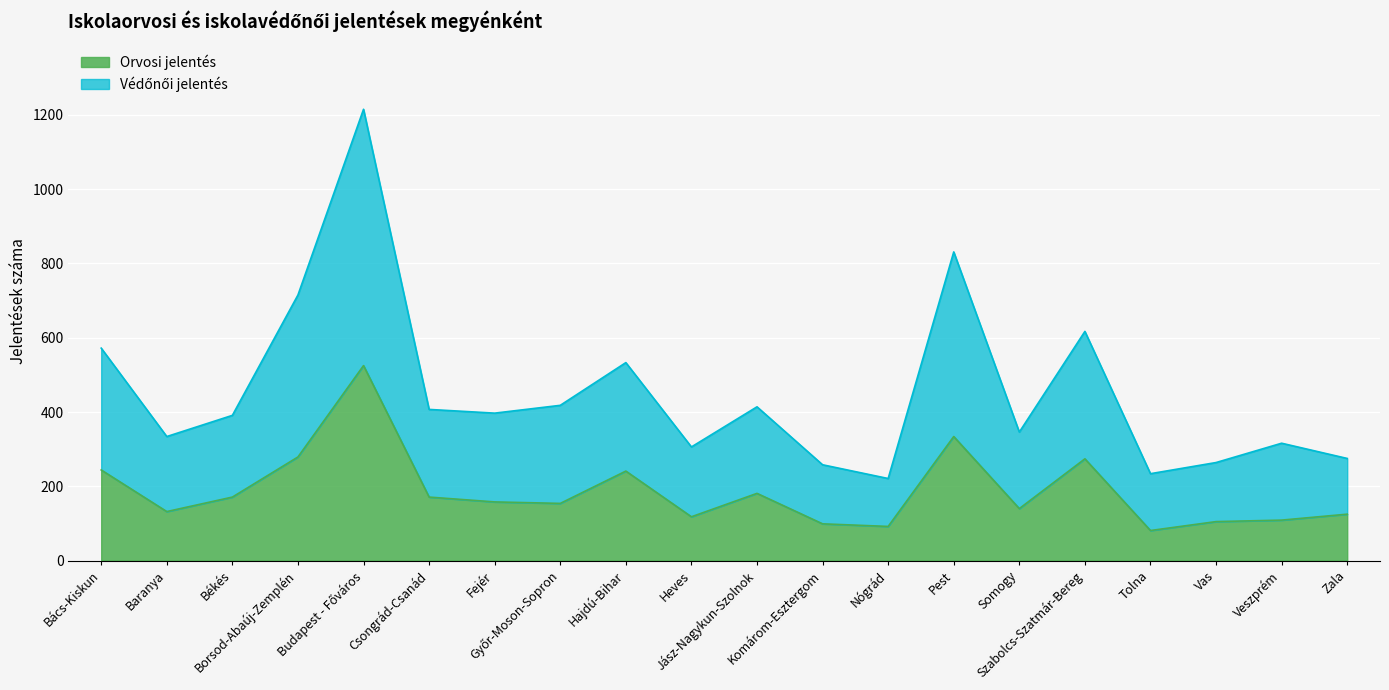

Reading left to right, transcribe all the data shown in this chart.

Orvosi jelentés: 244	132	171	279	525	171	158	154	241	118	181	99	92	334	140	274	81	105	109	125
Védőnői jelentés: 572	334	391	715	1215	407	397	418	533	306	414	258	221	831	346	617	234	264	316	275